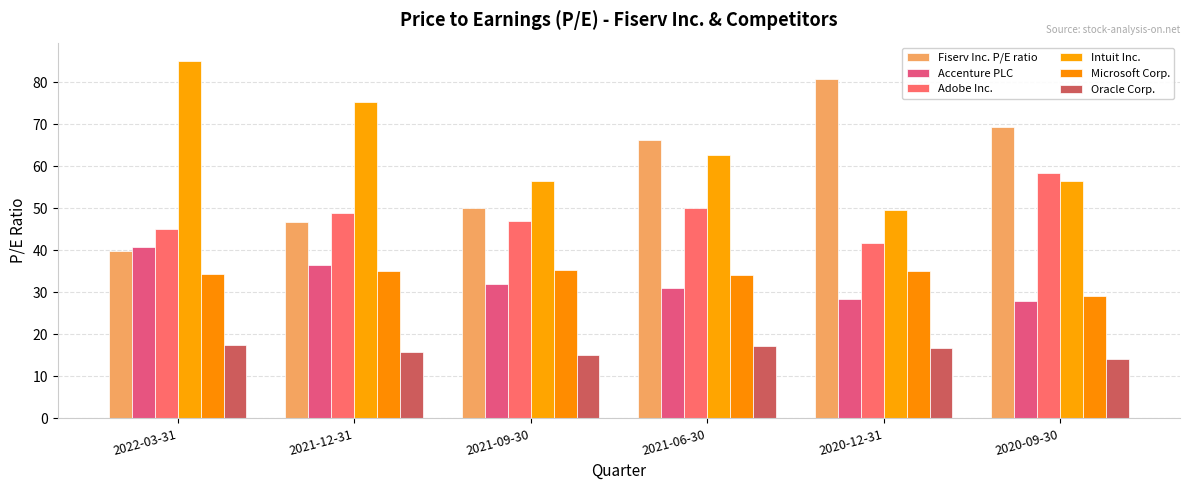

What is the spread (max minus min) of values at 2022-03-31?

67.7